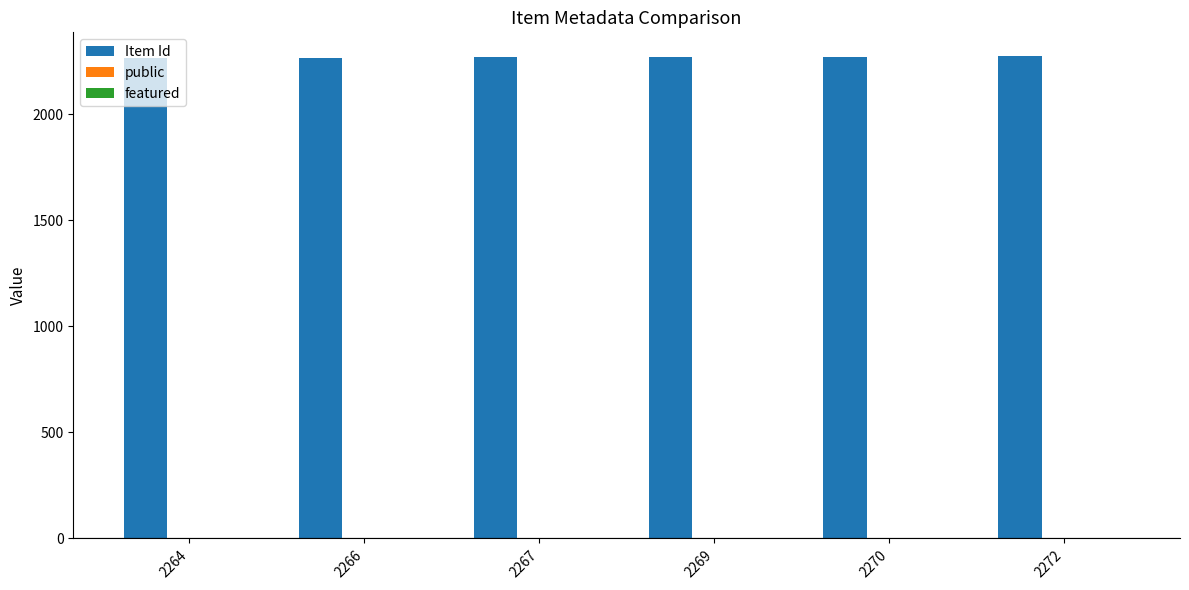

Is it true that Item Id equals 2269 at 2269?

True